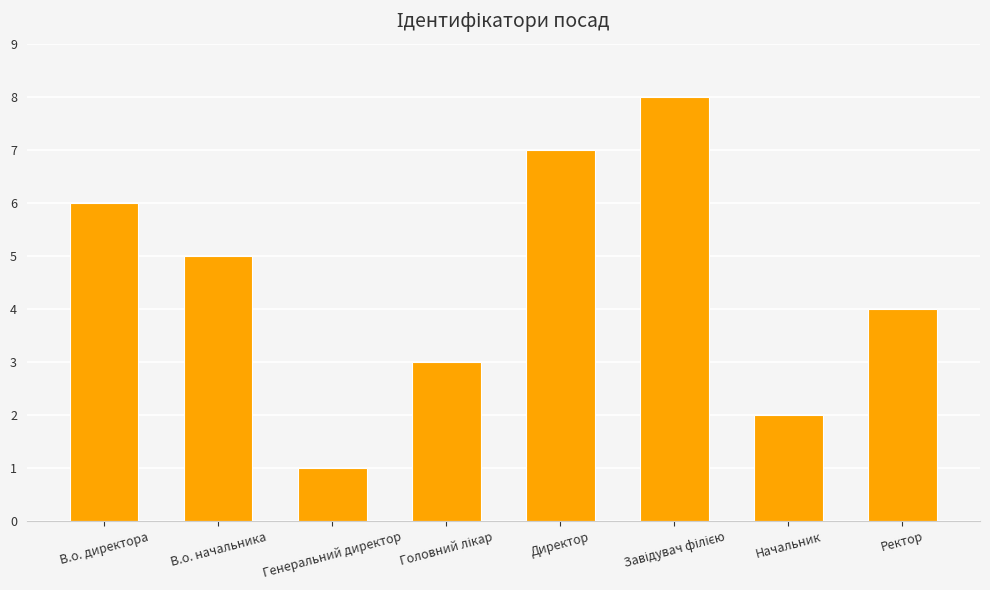

What is the greatest value displayed?

8